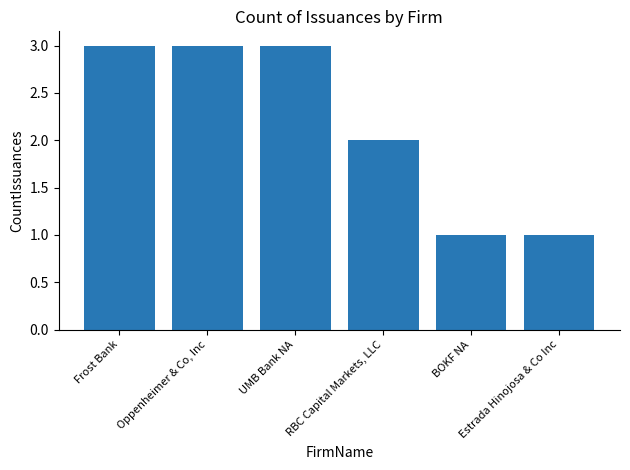

What is the difference between the second highest and second lowest values?

2